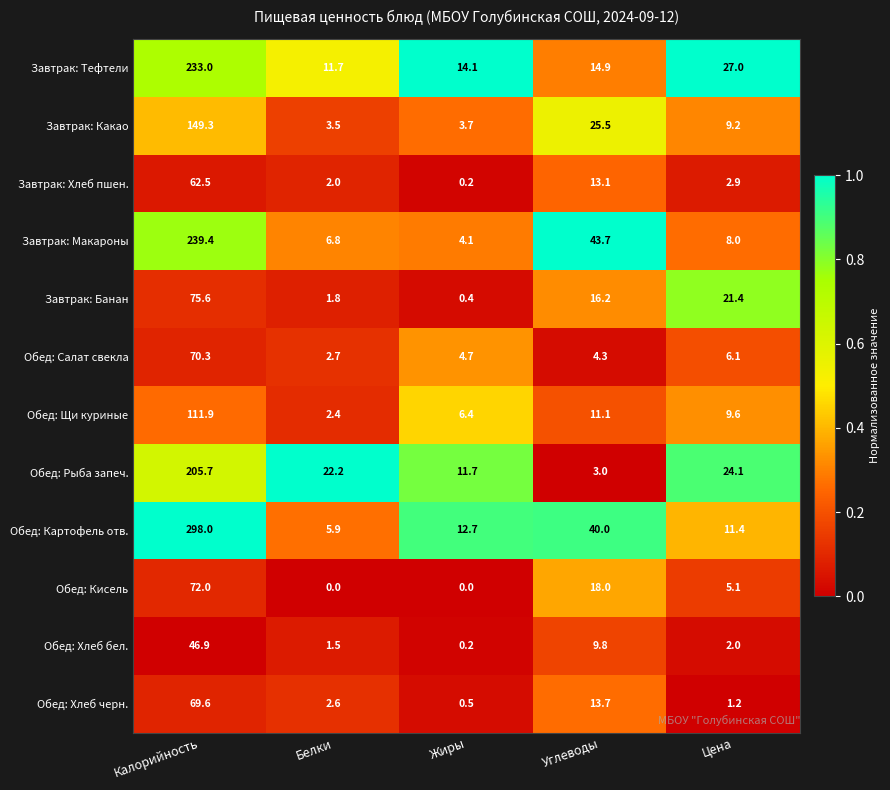

Which series has the largest range (max minus min)?

Обед: Картофель отв.